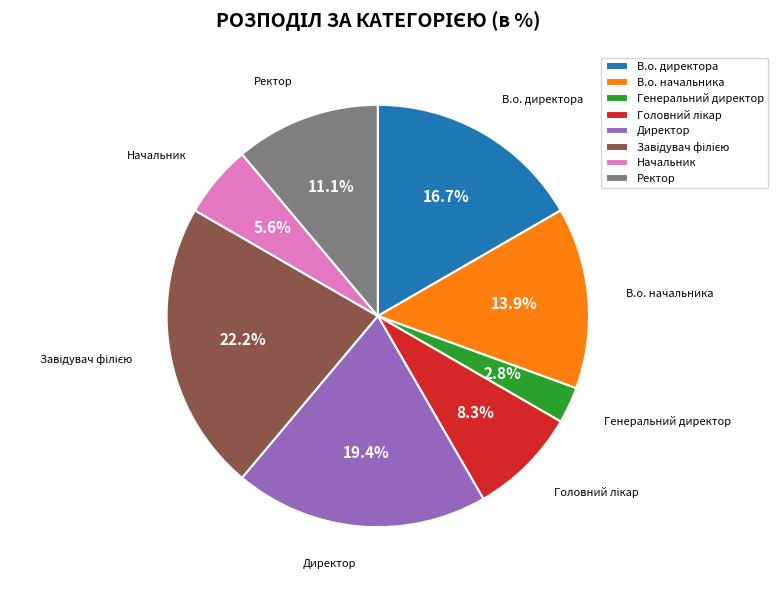

Approximately how many times larger is the value at В.о. директора compared to В.о. начальника?

1.2